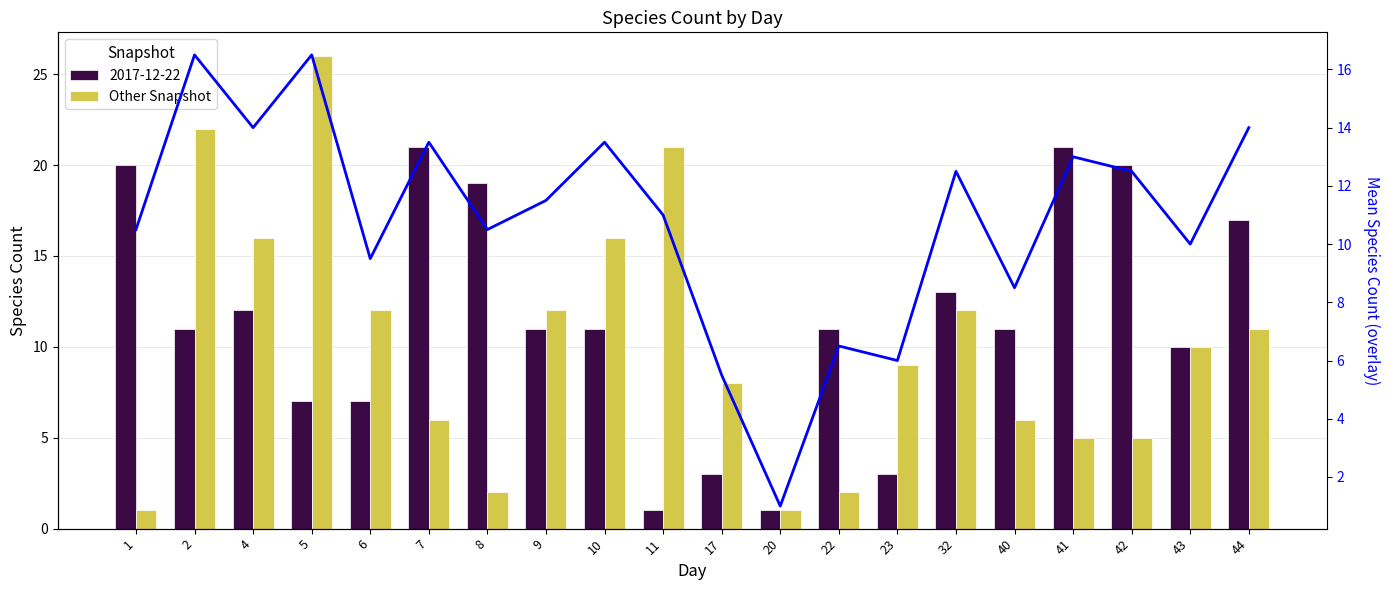

The value of Other Snapshot at 7 is 8.1. True or false?

False